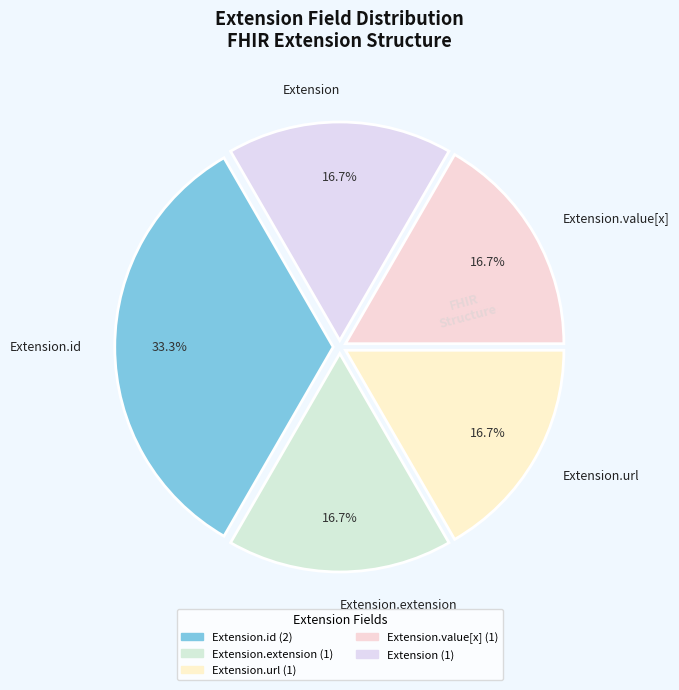

What is the ratio of the value at Extension.extension to the value at Extension?

1.0